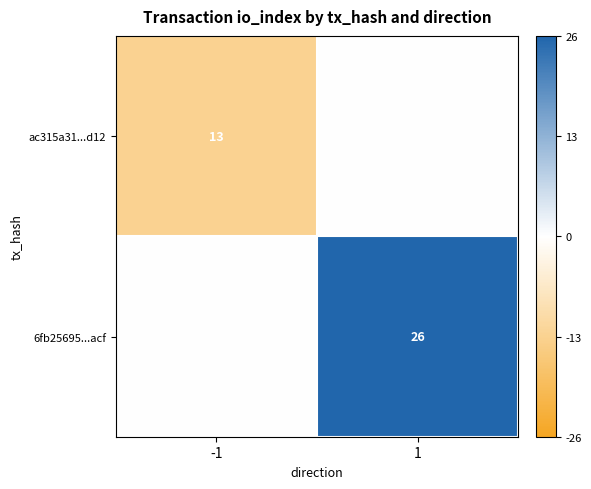

Is the value of 6fb25695...acf at 1 greater than the value of ac315a31...d12 at -1?

Yes